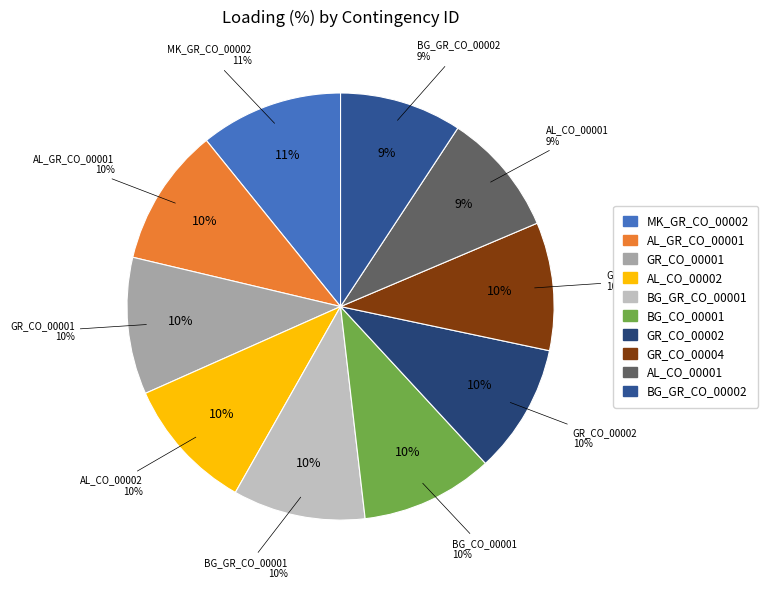

Does any single category account for the majority?

No